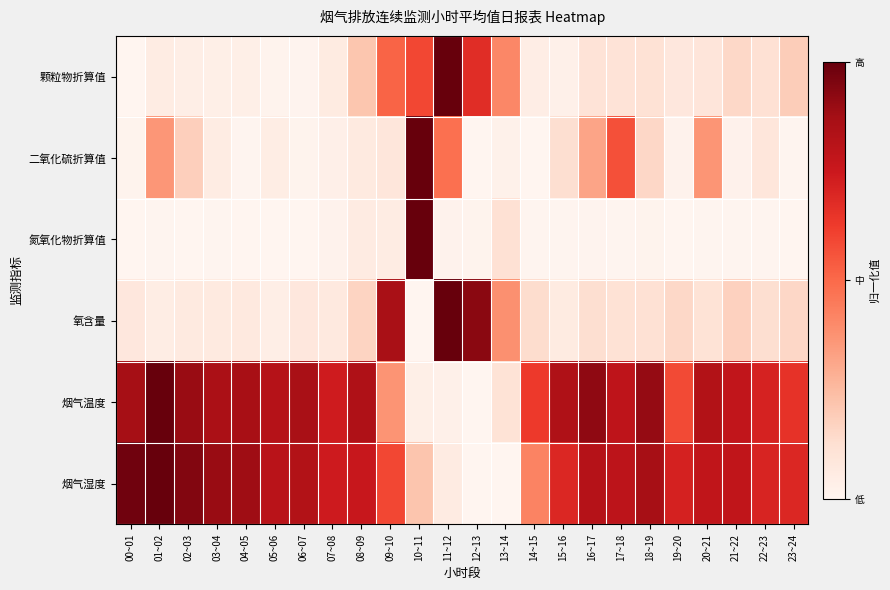

Rank the series at 15~16 from highest to lowest value.

烟气温度, 烟气湿度, 二氧化硫折算值, 氧含量, 颗粒物折算值, 氮氧化物折算值